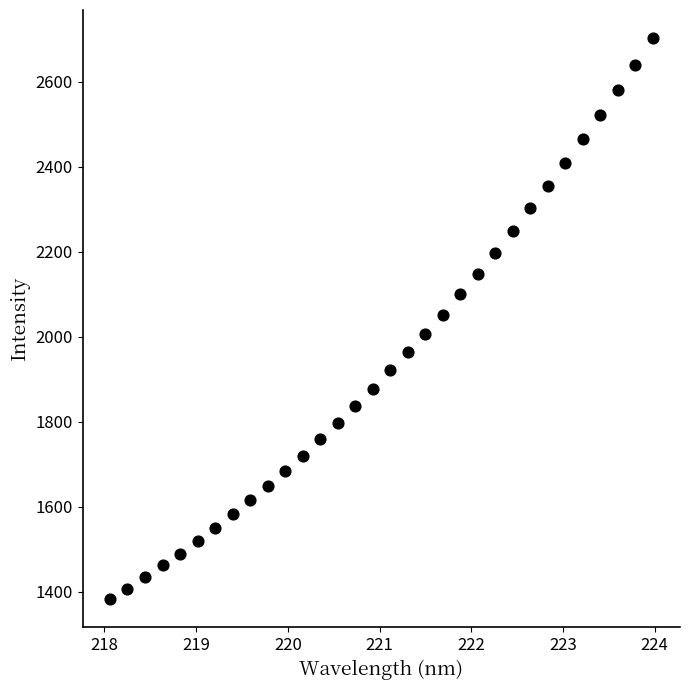

What is the range of X values (max minus min)?

5.9